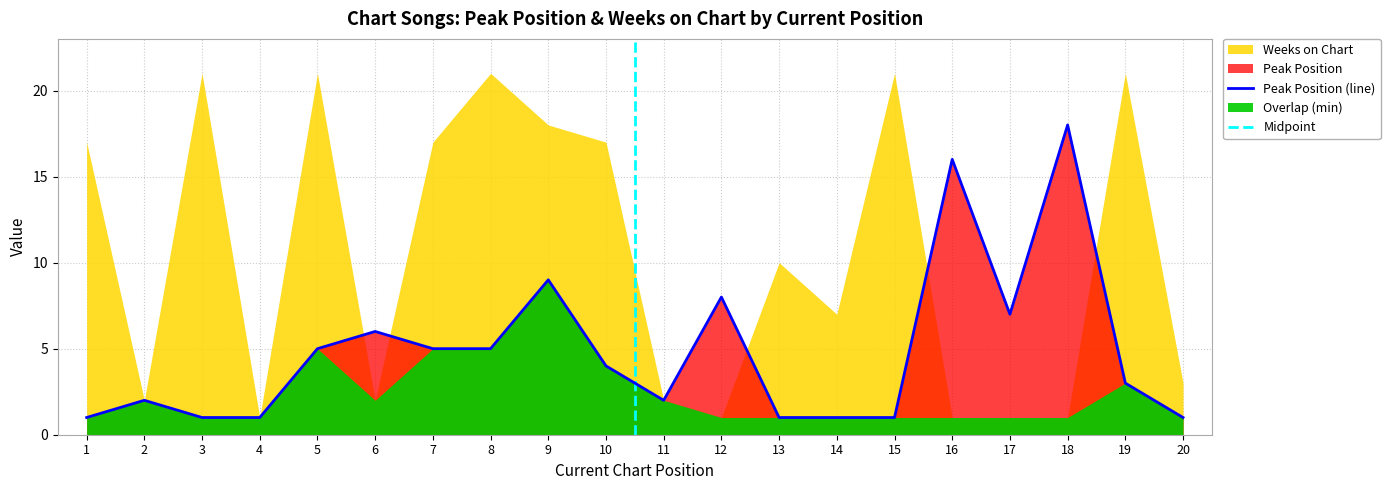

True or false: Peak Position (line) has a value of 16 at 16.

True